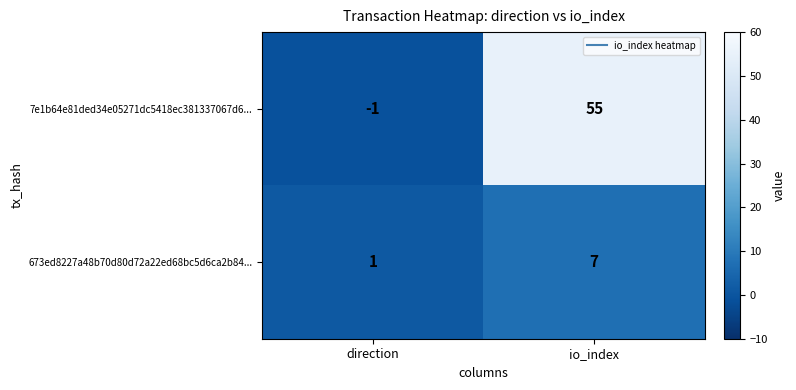

At which label is 673ed8227a48b70d80d72a22ed68bc5d6ca2b84... closest to 4?

direction